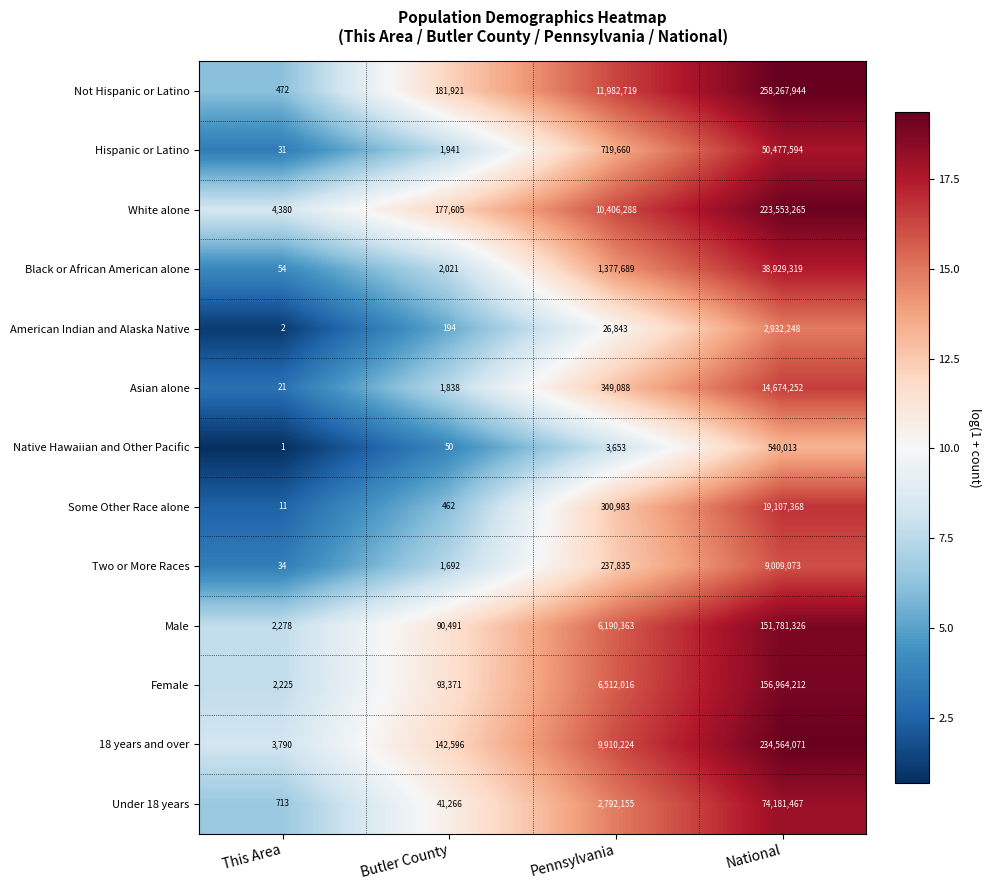

At which category does the chart reach its minimum across all series?

This Area